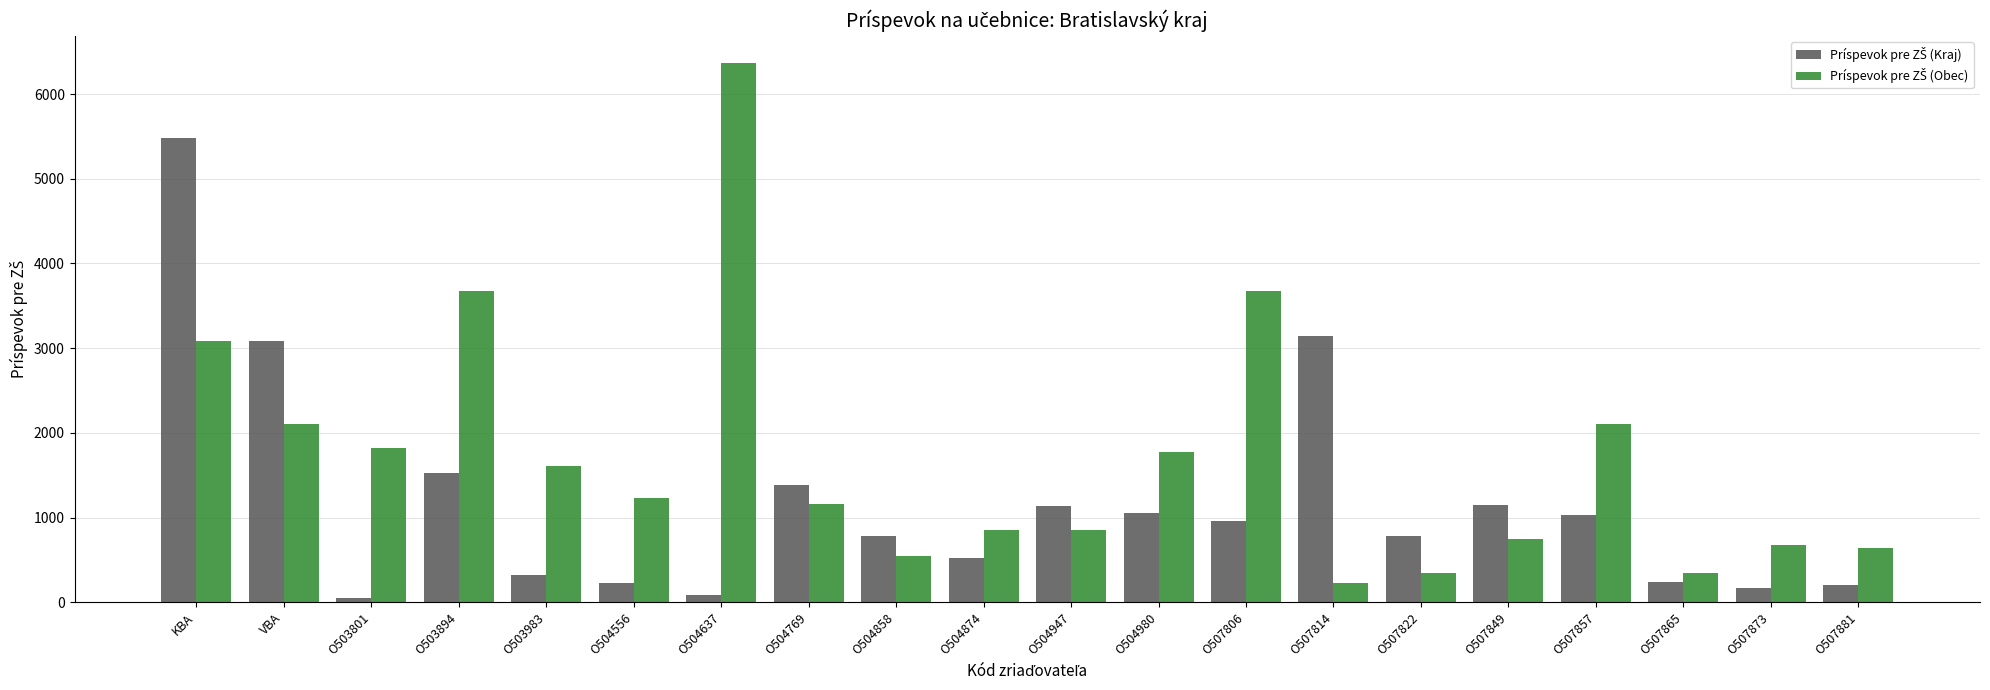

What is the total value across all series at O503894?

5203